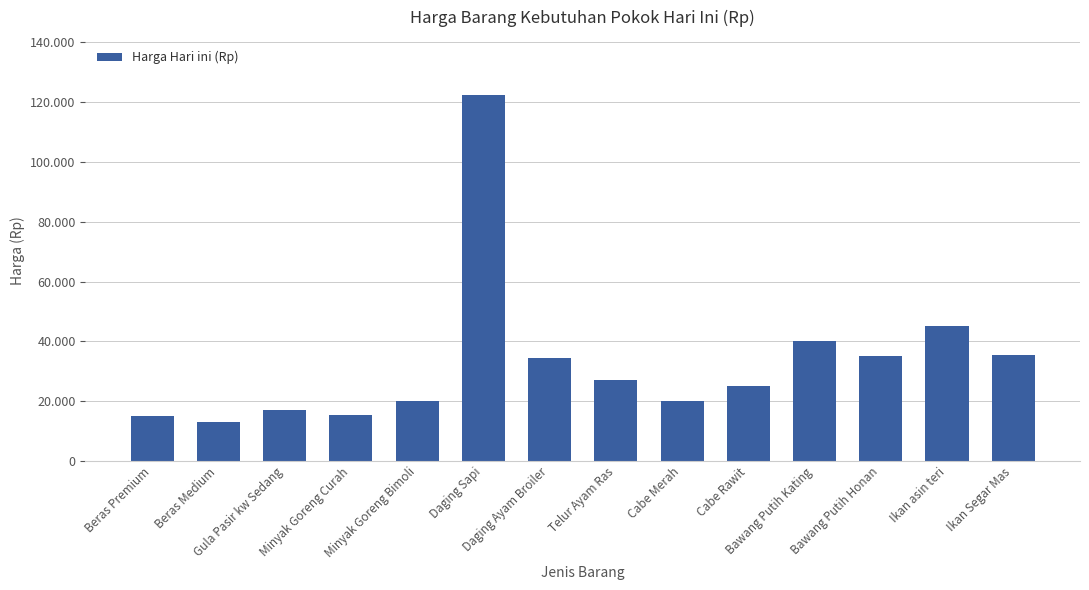

What is the change in value from Daging Ayam Broiler to Ikan Segar Mas?

+1000